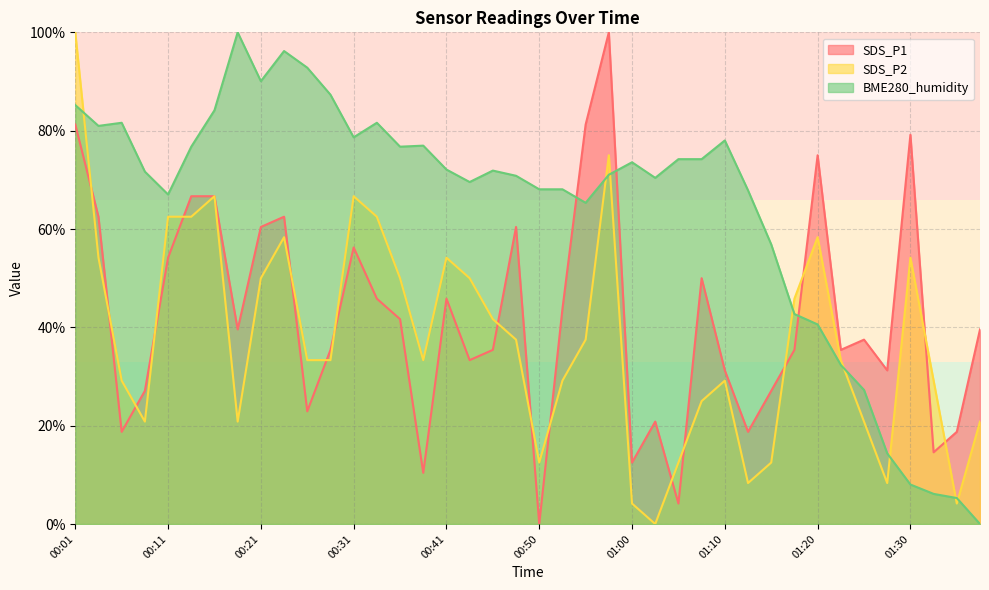

Is it true that SDS_P2 equals 73.1 at 00:04?

False